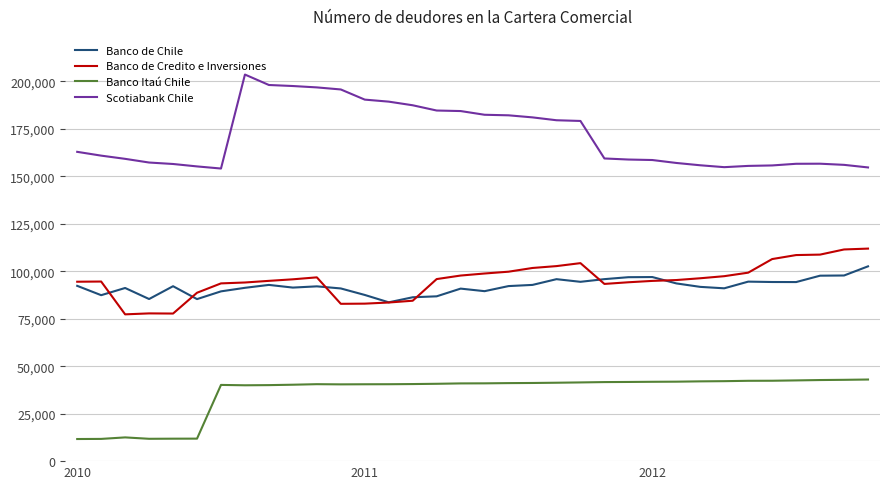

What is the minimum value for Banco Itaú Chile?

11642